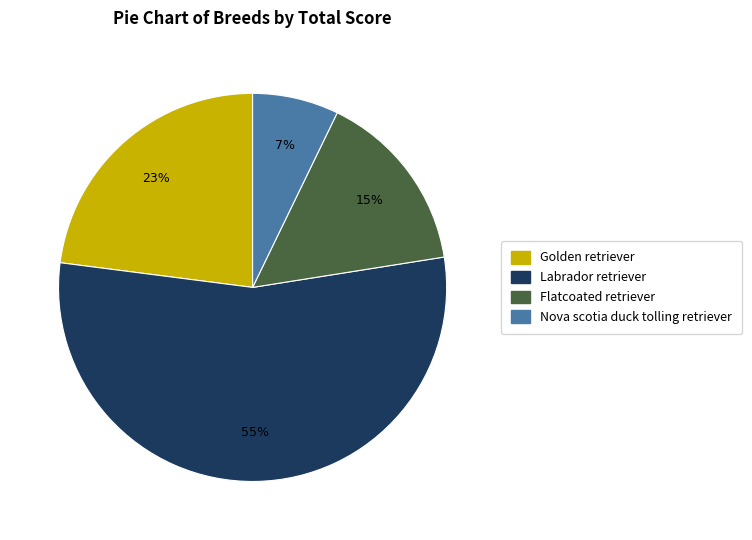

Is there any slice that represents more than half of the pie?

Yes